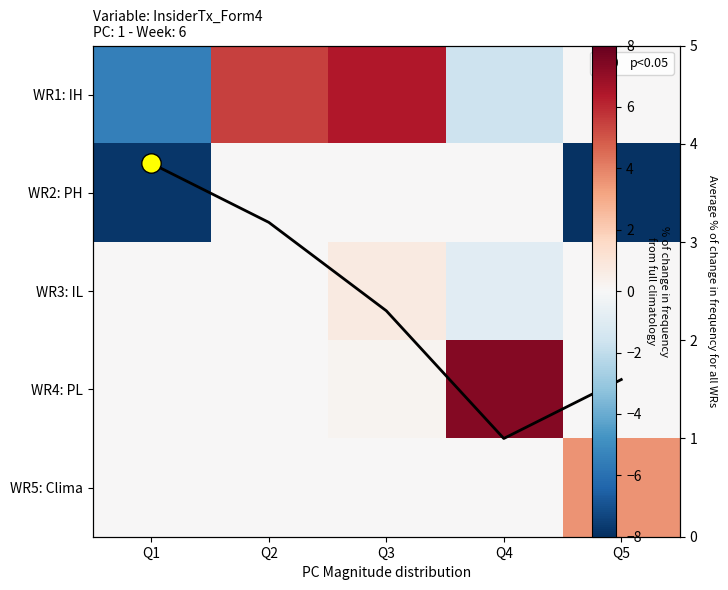

What is the total value across all series at Q2?

5.5